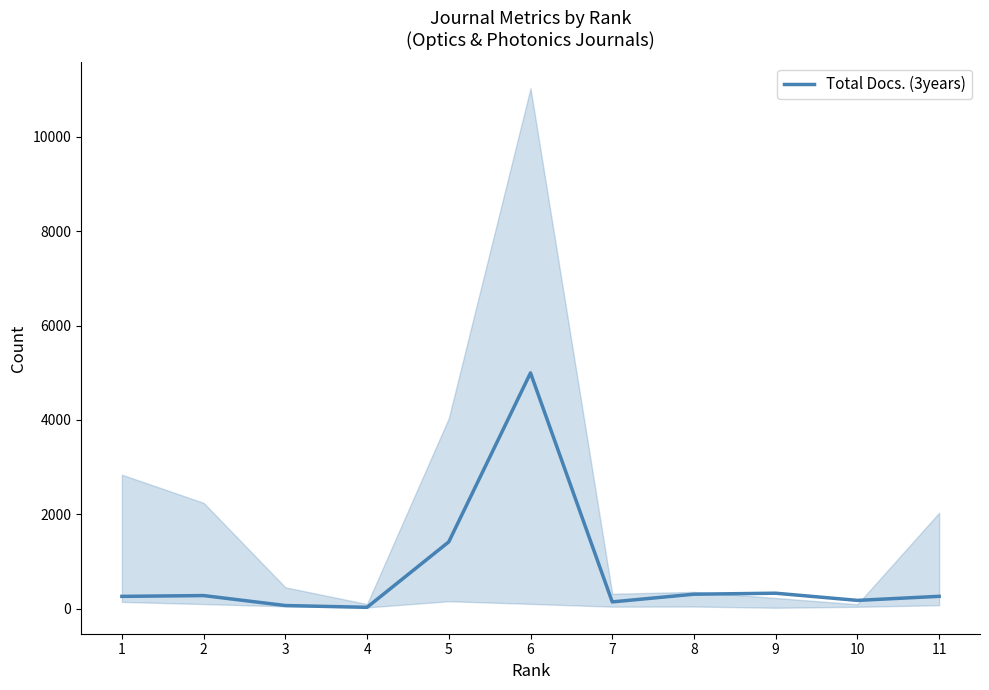

What is the difference between the values at 2 and 11?

16